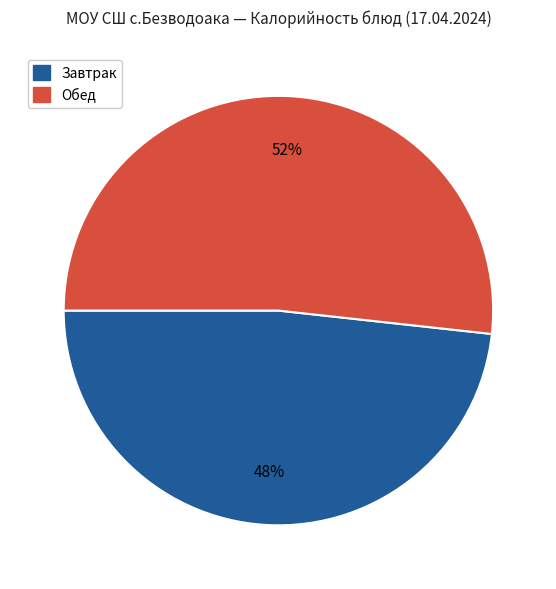

Does any single category account for the majority?

Yes